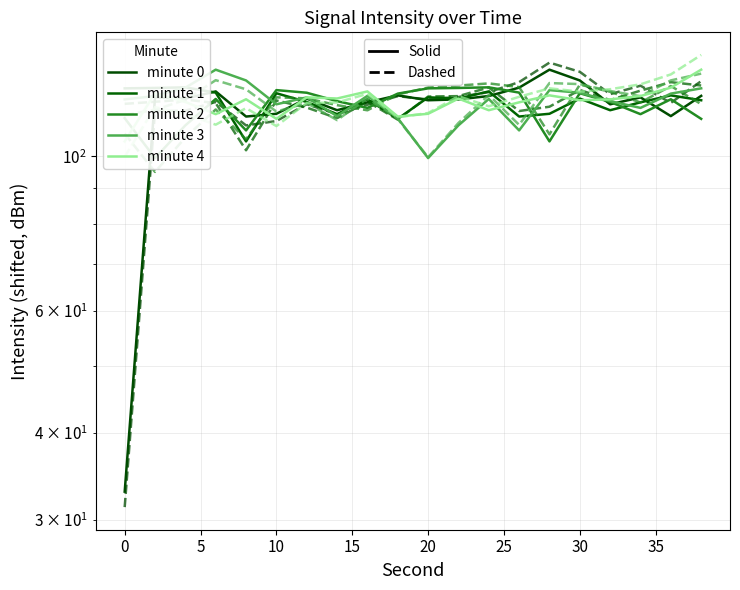

Where is minute 3 nearest to the value 116?

34